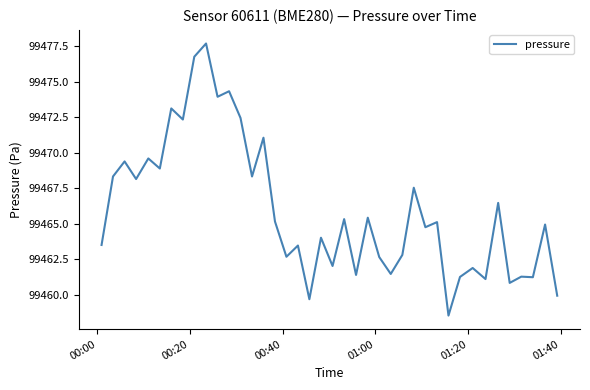

What is the maximum value shown in the chart?

99477.7